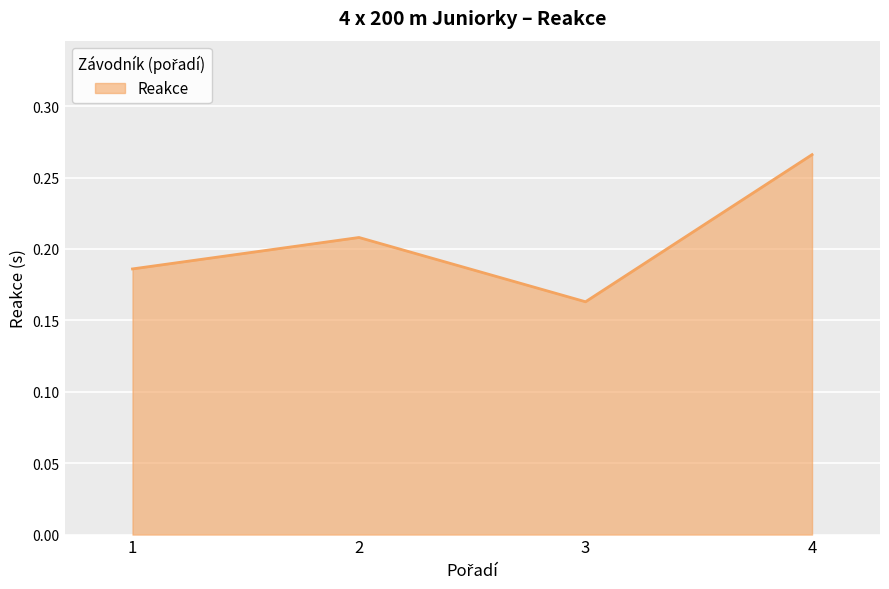

Is it true that the value at 2 is 0.1?

False